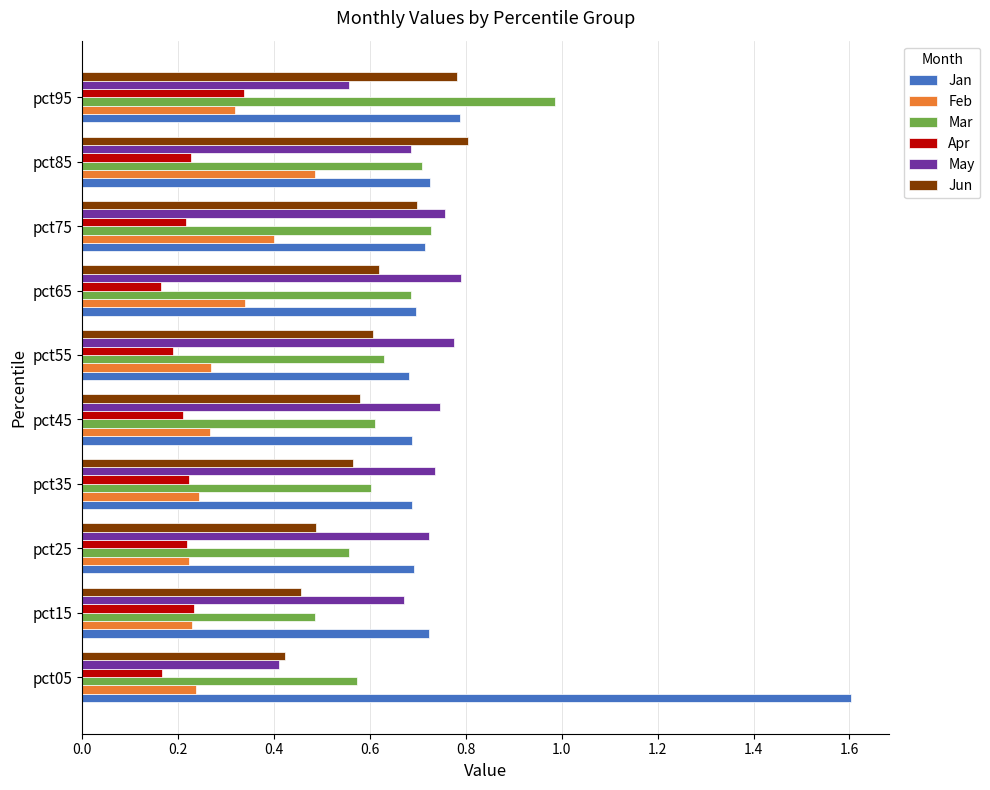

Which category has the highest value across all series?

pct05